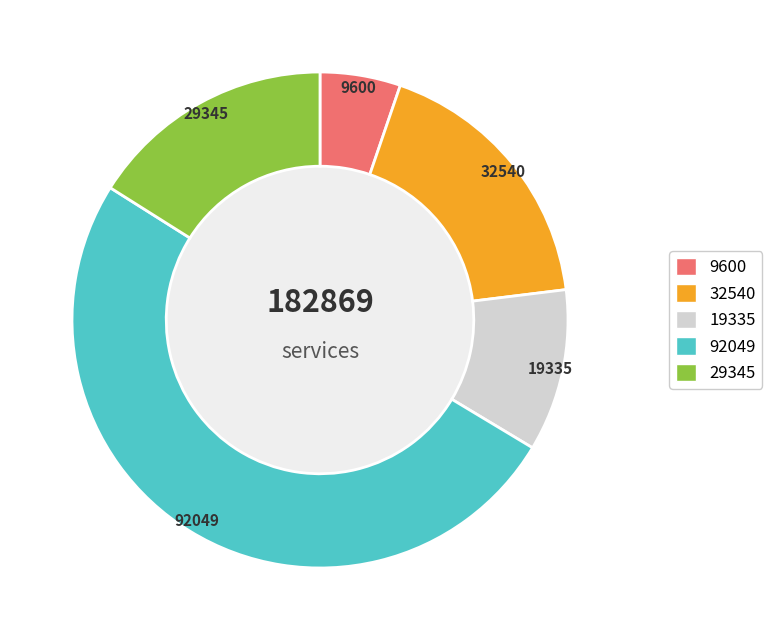

How many segments does this pie chart have?

5